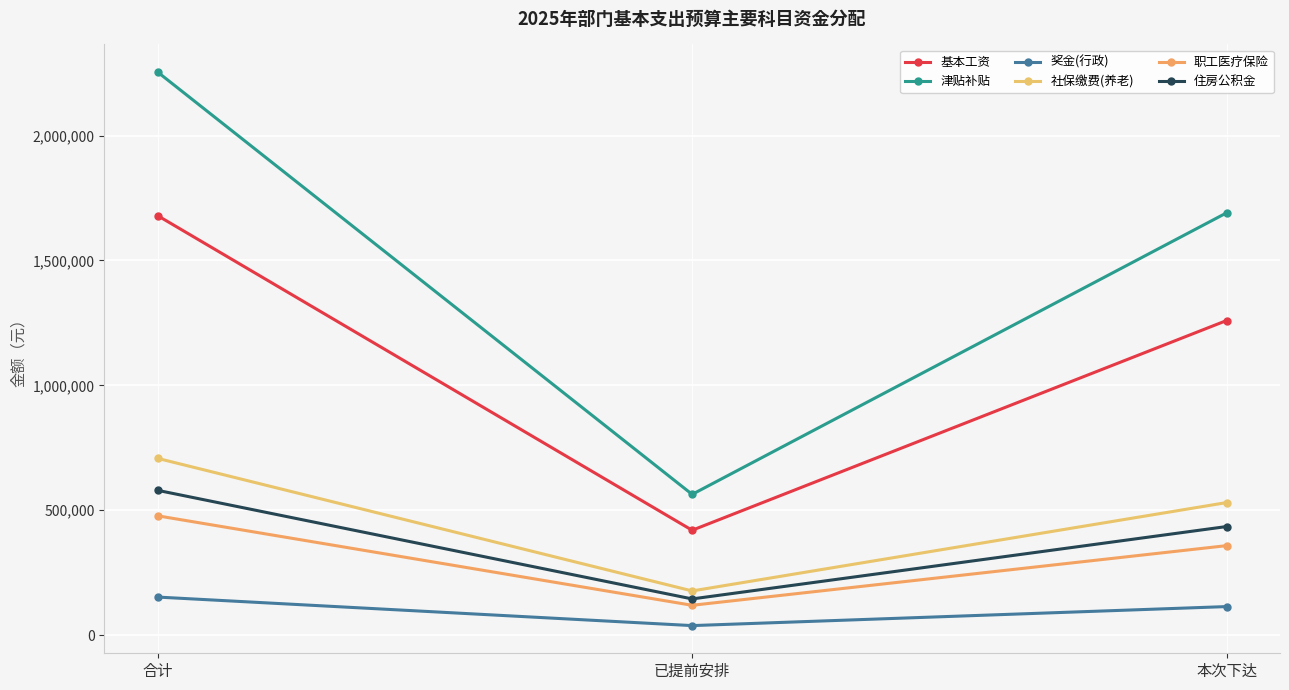

Does the chart display data point markers on the line(s)?

Yes